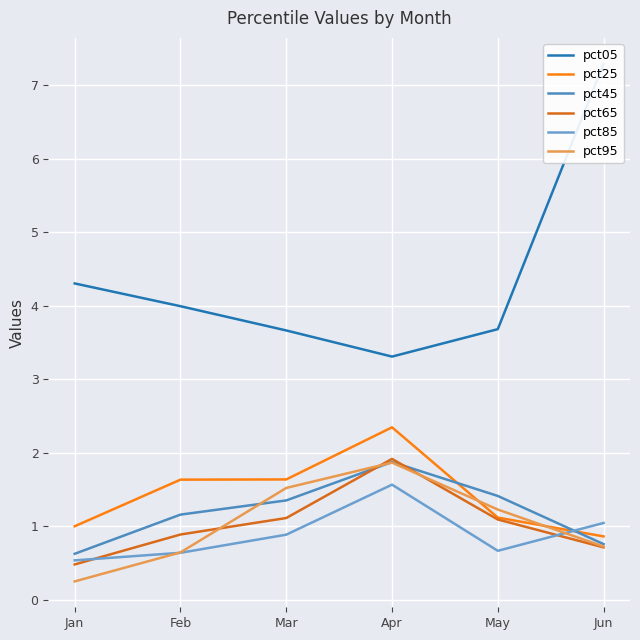

What is the value of the pct25 point at the 2nd from the left?

1.6